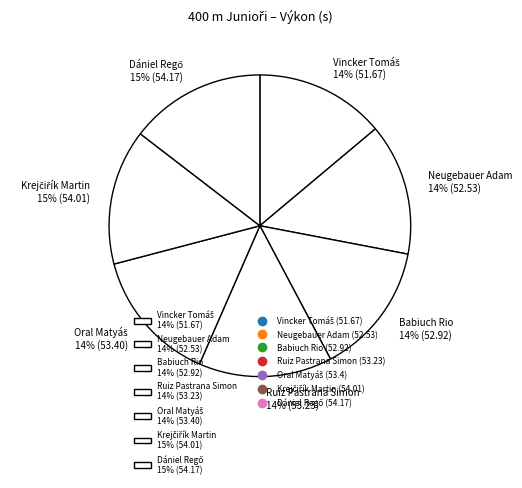

Is it true that Neugebauer Adam is 14% of the pie?

True